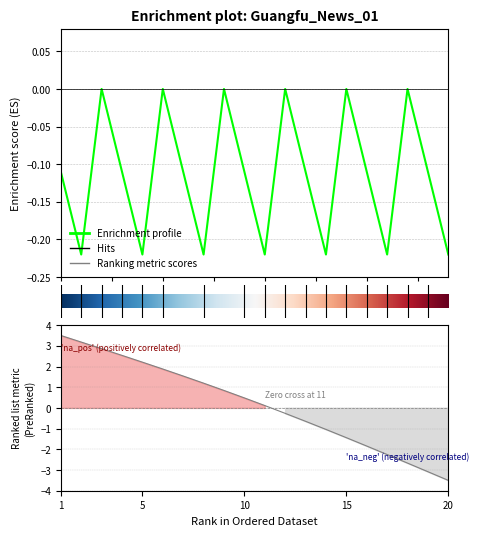

What is the maximum value shown in the chart?

3.5